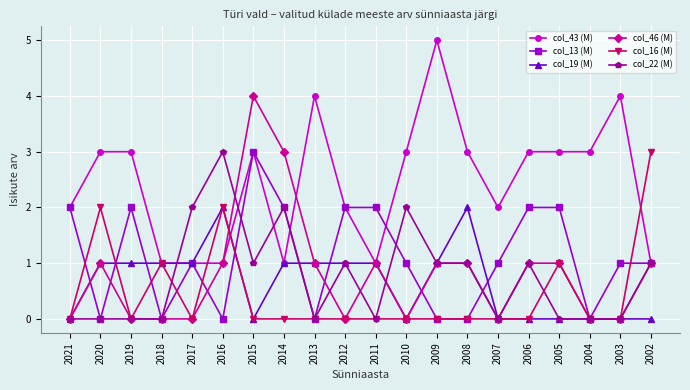

What is the lowest value of the col_43 (M) series?

1